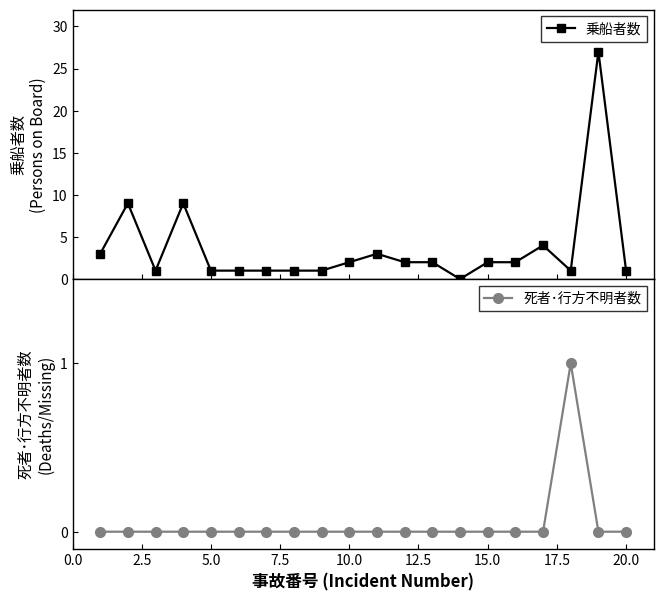

Reading right to left, extract all data points from this chart.

乗船者数: 1	27	1	4	2	2	0	2	2	3	2	1	1	1	1	1	9	1	9	3
死者･行方不明者数: 0	0	1	0	0	0	0	0	0	0	0	0	0	0	0	0	0	0	0	0